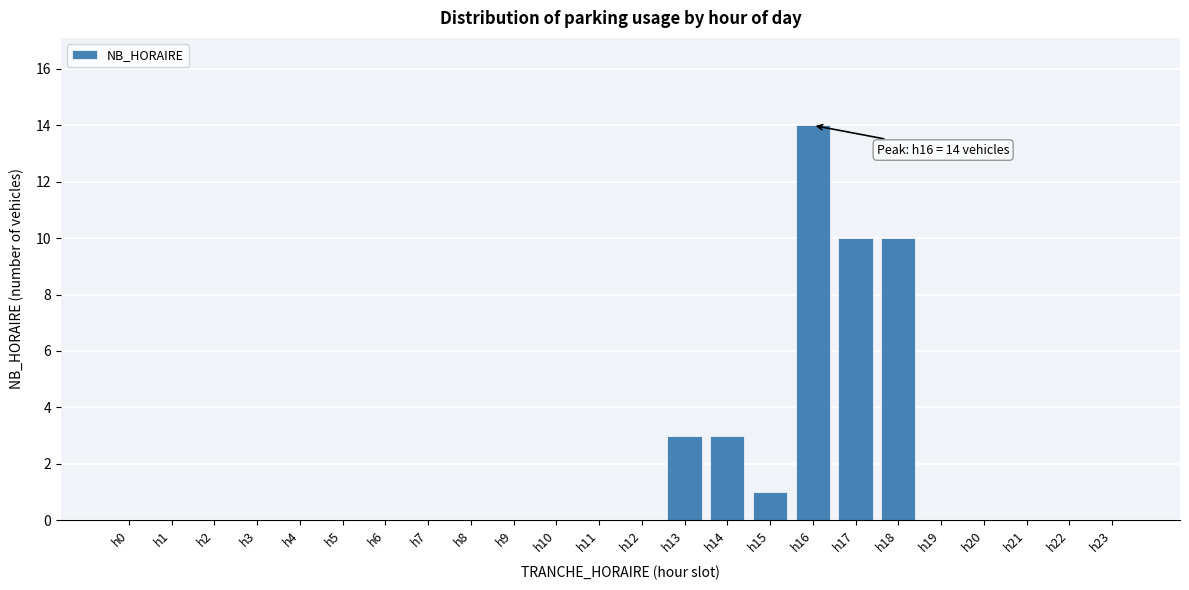

Reading right to left, what are all the values shown in this chart?

h23=0	h22=0	h21=0	h20=0	h19=0	h18=10	h17=10	h16=14	h15=1	h14=3	h13=3	h12=0	h11=0	h10=0	h9=0	h8=0	h7=0	h6=0	h5=0	h4=0	h3=0	h2=0	h1=0	h0=0